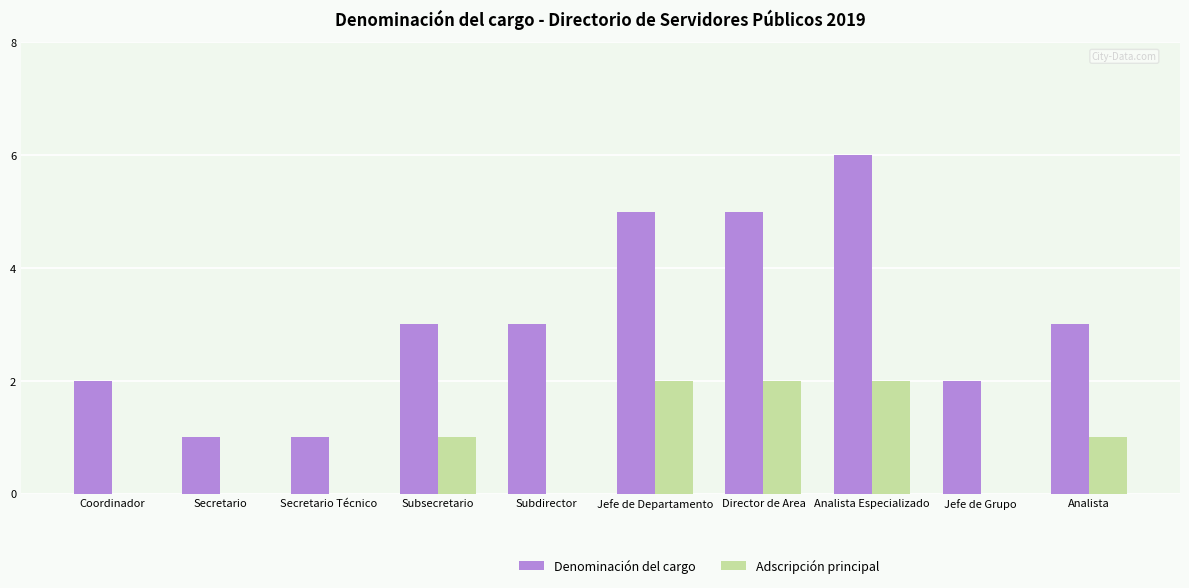

Does the chart contain stacked bars?

No